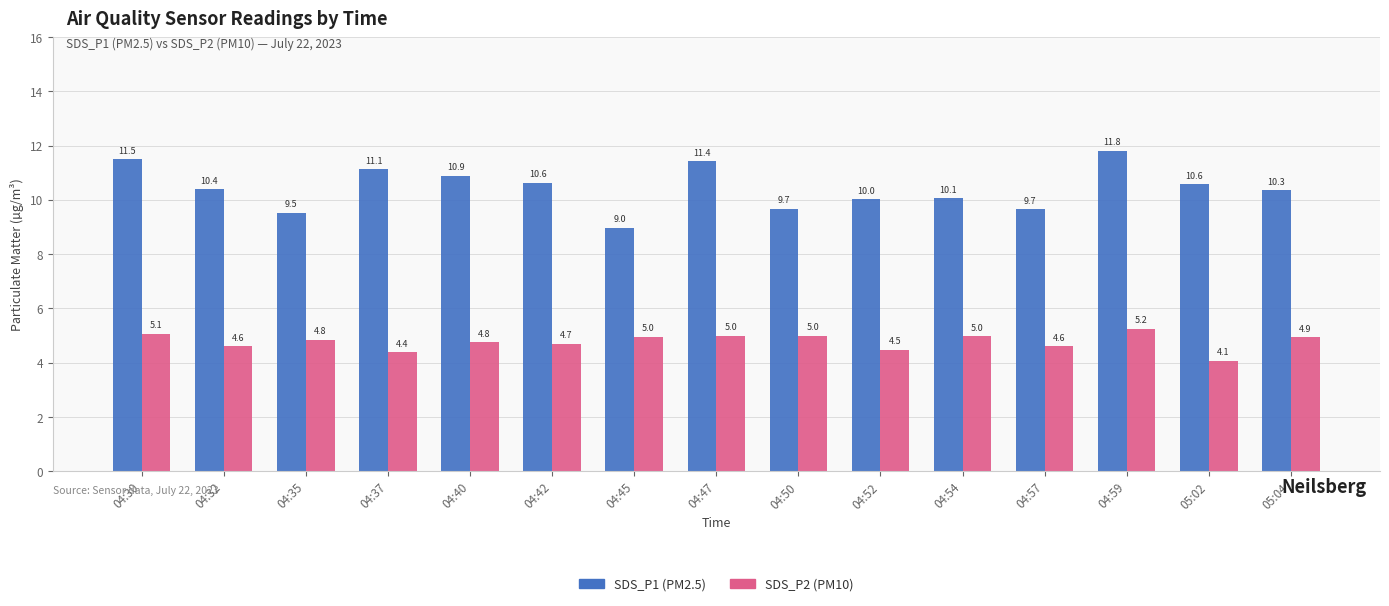

What is the difference between the highest and lowest values at 04:59?

6.6